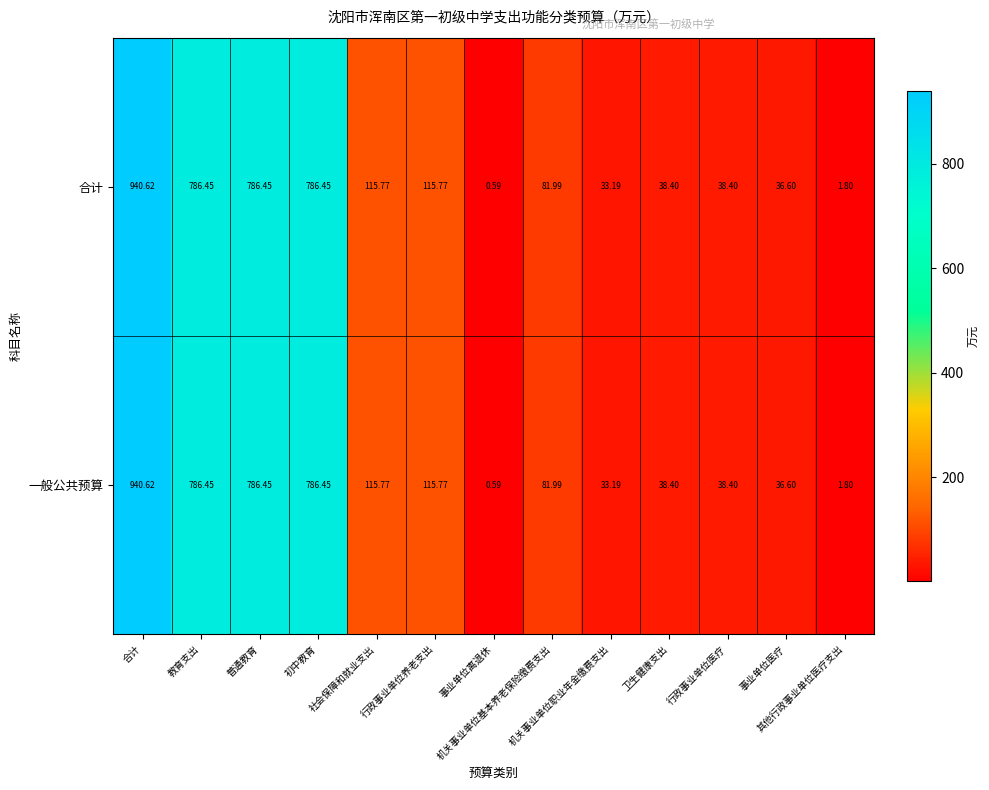

At how many categories does at least one series exceed 35?

10